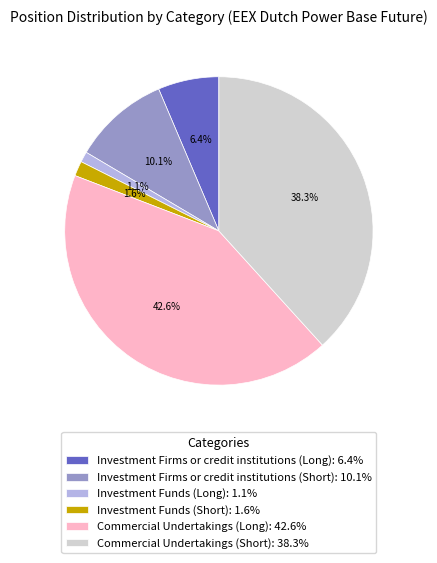

Which has a higher value, Commercial Undertakings (Long) or Investment Firms or credit institutions (Long)?

Commercial Undertakings (Long)